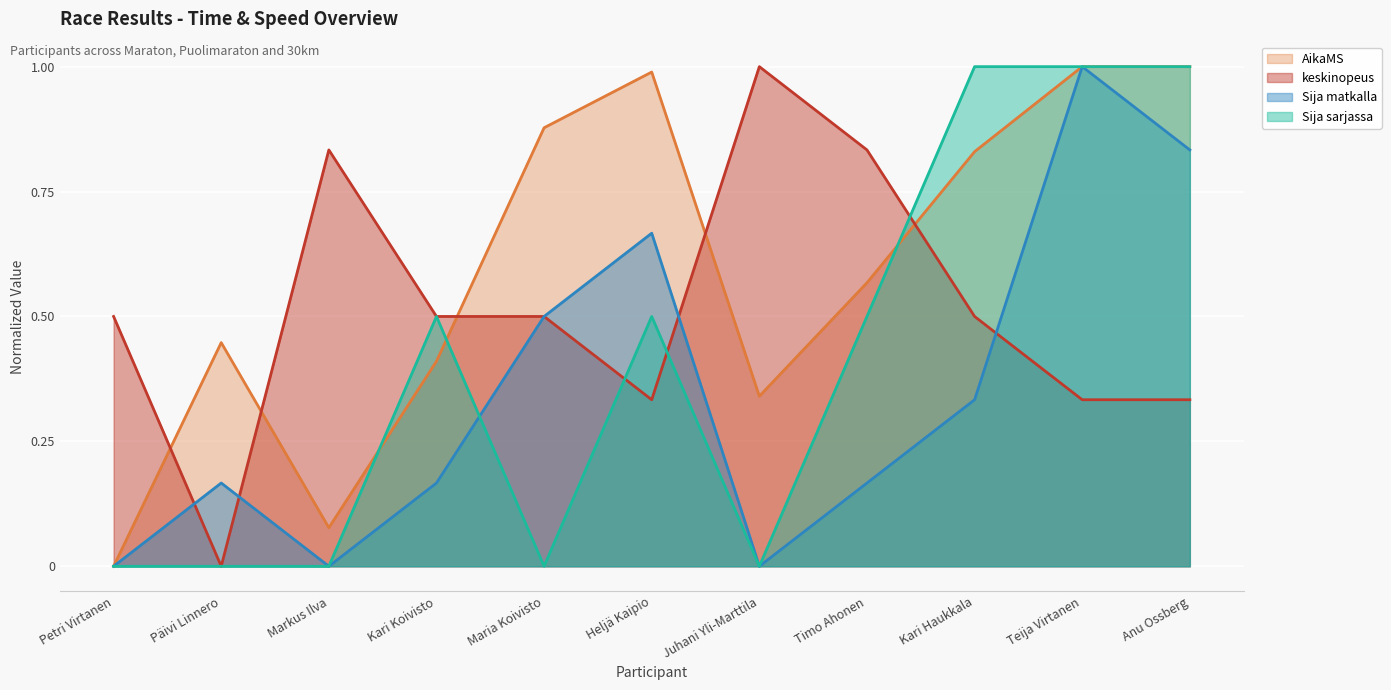

Between Timo Ahonen and Heljä Kaipio, which is larger?

Heljä Kaipio